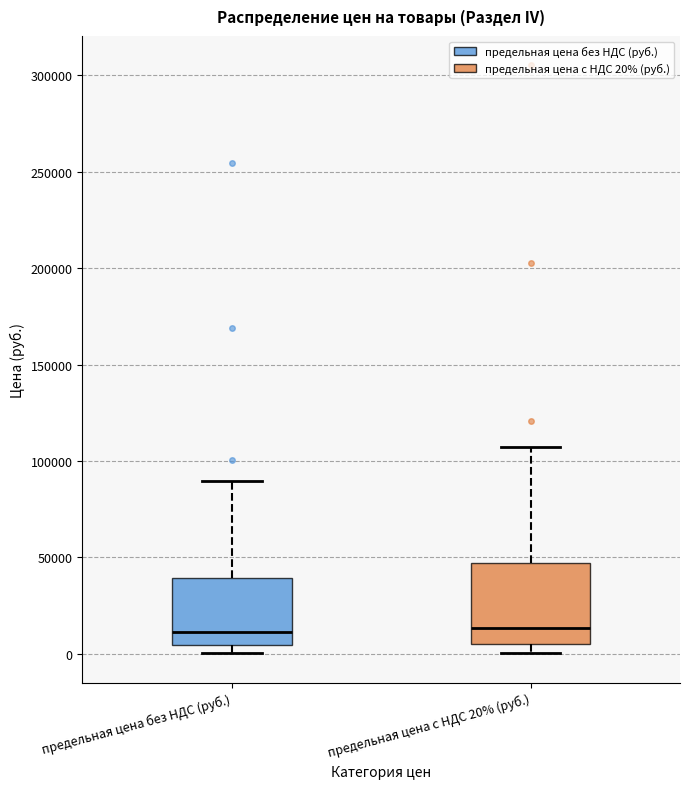

Reading left to right, transcribe this box plot: for each box, give where its median line is, the range the box spans, and where its two whiskers end, as read against the y-axis. The values are not printed on the chart, so give them approximately, as read against the axis.

предельная цена без НДС (руб.): median 10000, box 5000 to 40000, whiskers 0 to 90000
предельная цена с НДС 20% (руб.): median 15000, box 5000 to 45000, whiskers 0 to 105000